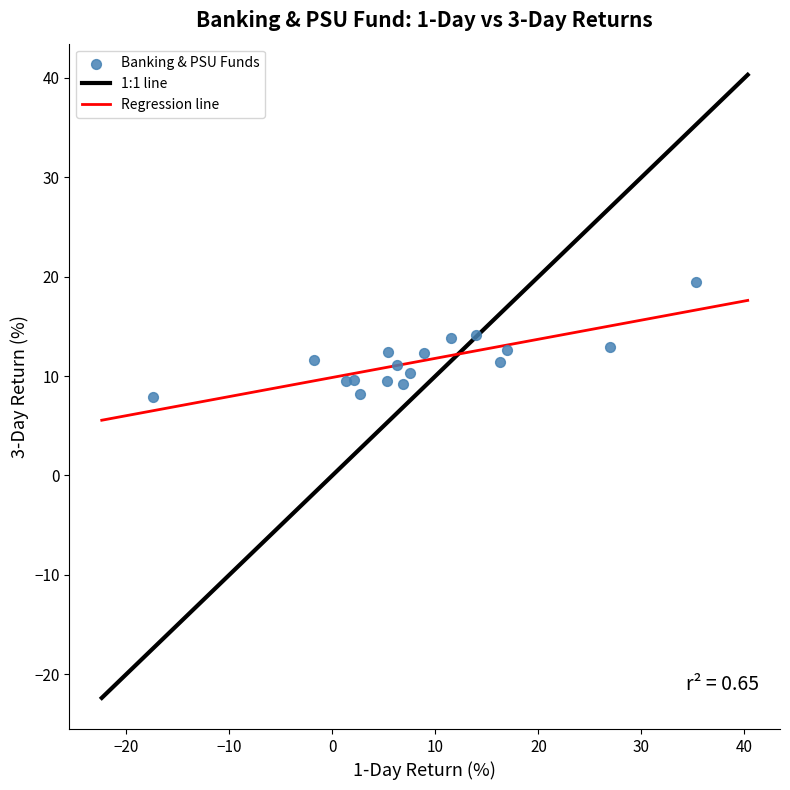

What is the range of Y values (max minus min)?

11.5